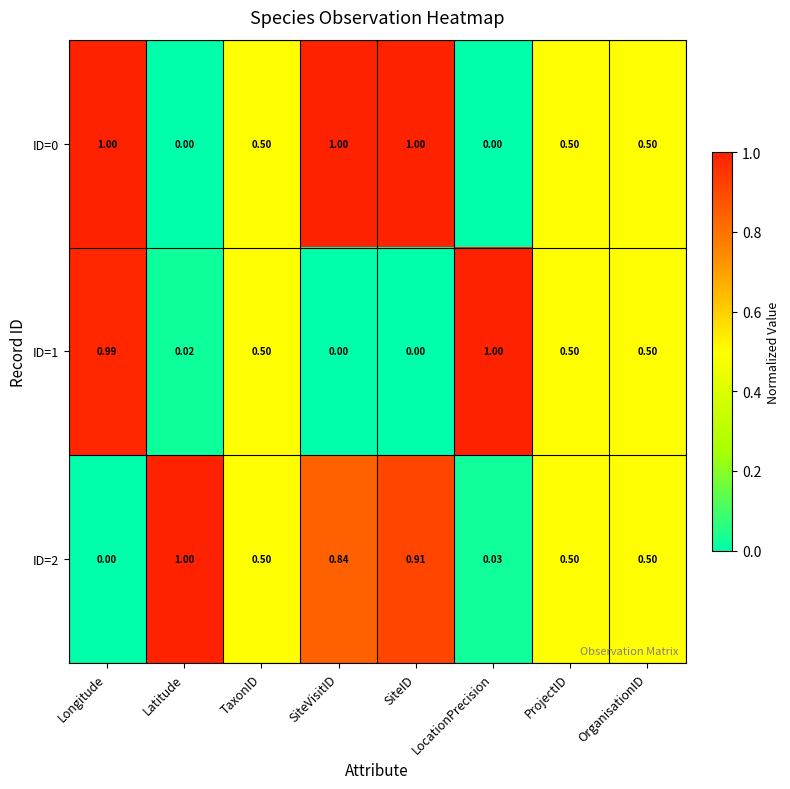

Which category has the highest value in the ID=2 series?

Latitude